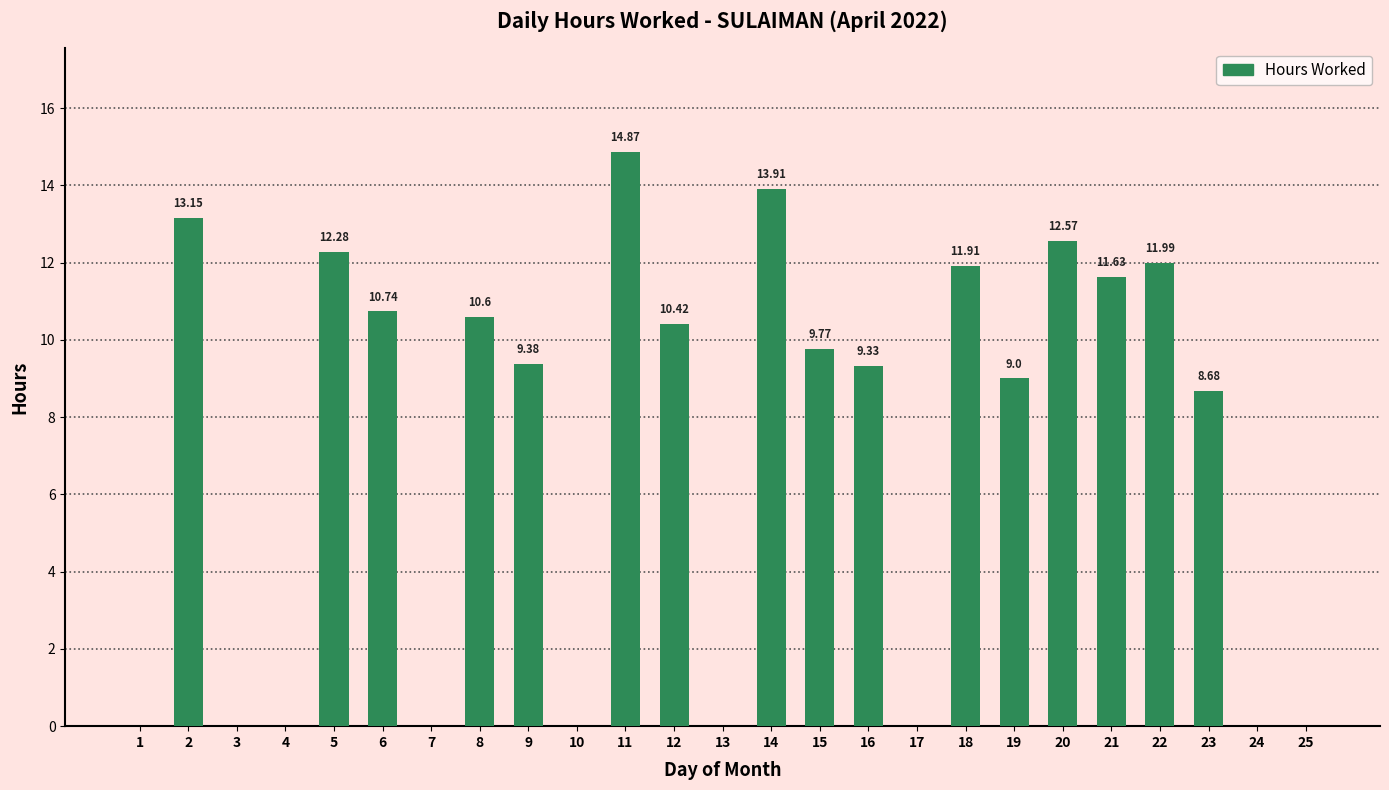

Reading right to left, transcribe all the data shown in this chart.

0.0	0.0	8.7	12.0	11.6	12.6	9.0	11.9	0.0	9.3	9.8	13.9	0.0	10.4	14.9	0.0	9.4	10.6	0.0	10.7	12.3	0.0	0.0	13.2	0.0